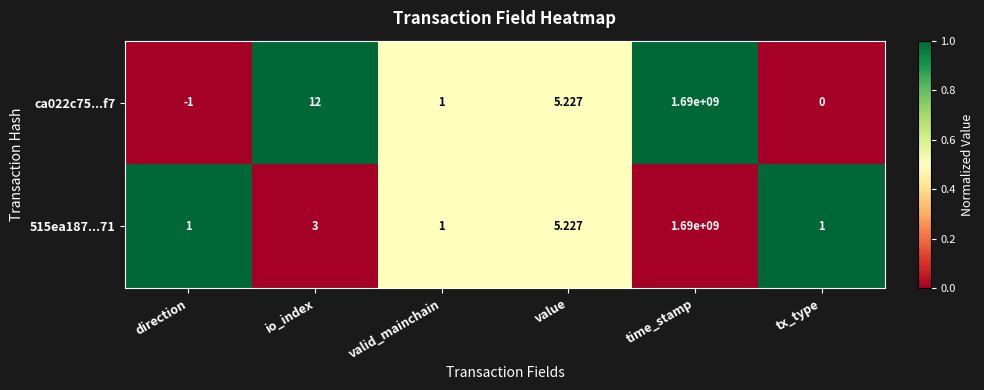

At which category does the chart reach its minimum across all series?

direction